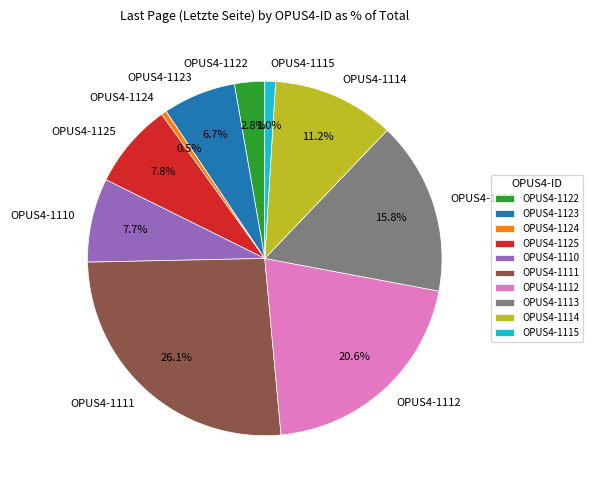

What is the largest slice in the pie chart?

OPUS4-1111